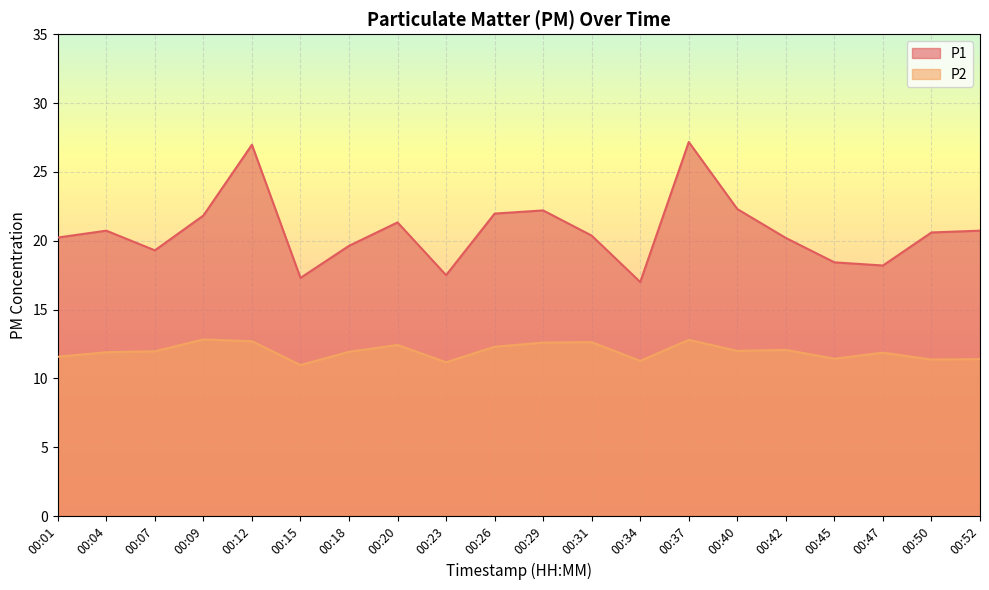

Which series has the largest total across all categories?

P1